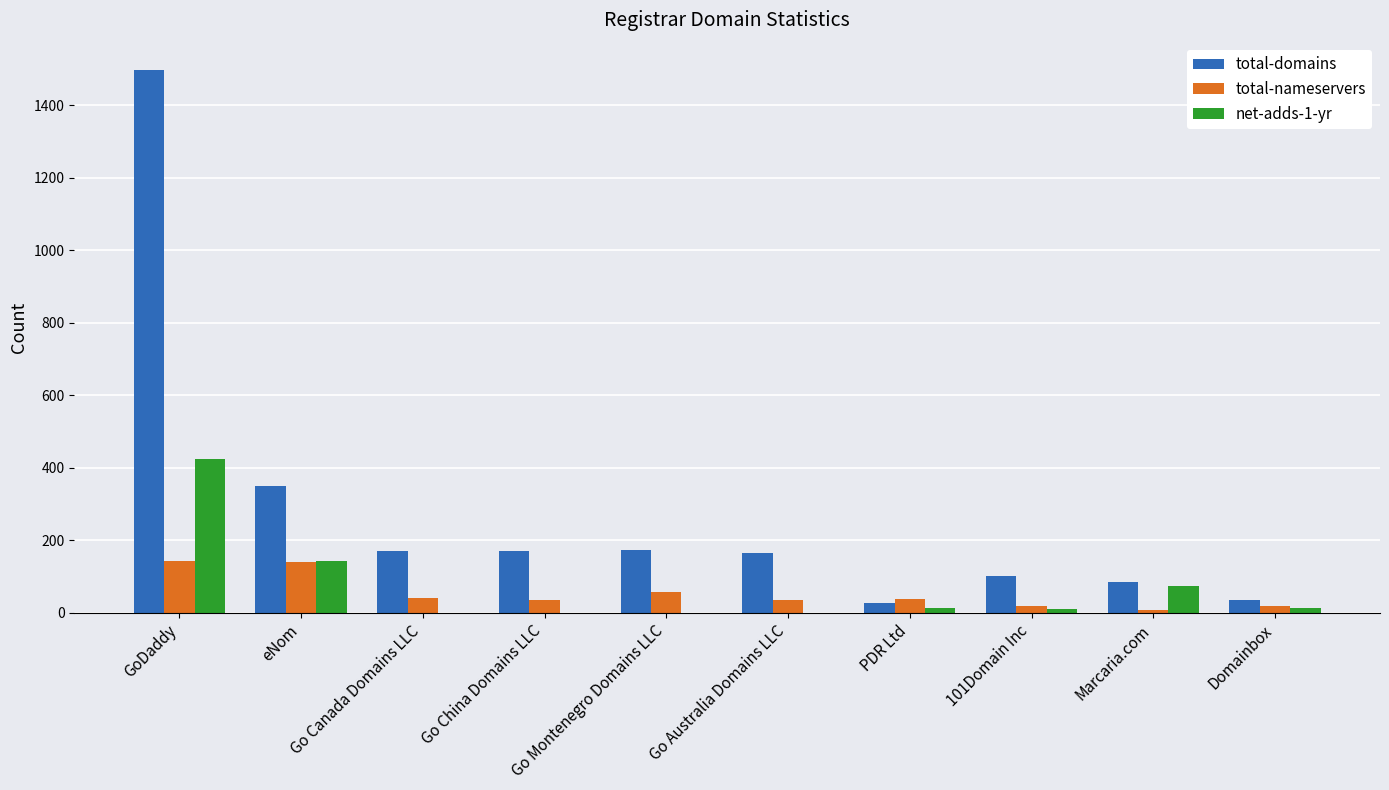

Are the bars grouped side by side (vs. stacked)?

Yes